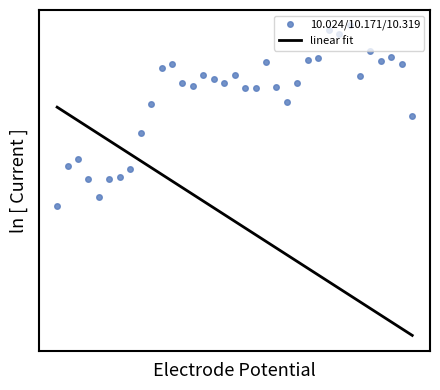

What are all the series names shown in the legend?

10.024/10.171/10.319, linear fit